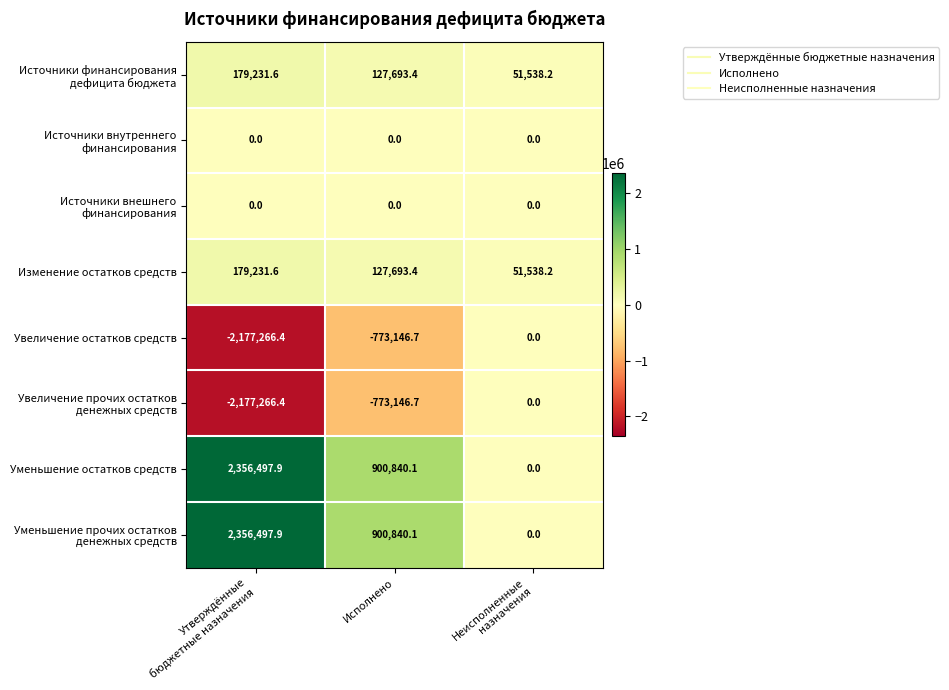

At which category does the chart reach its peak across all series?

Утверждённые
бюджетные назначения